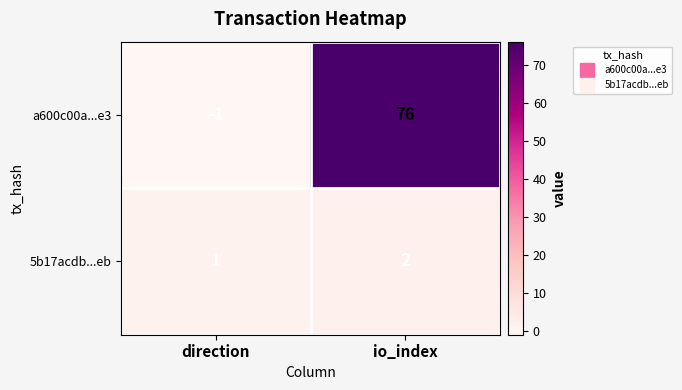

What is the smallest value displayed?

-1